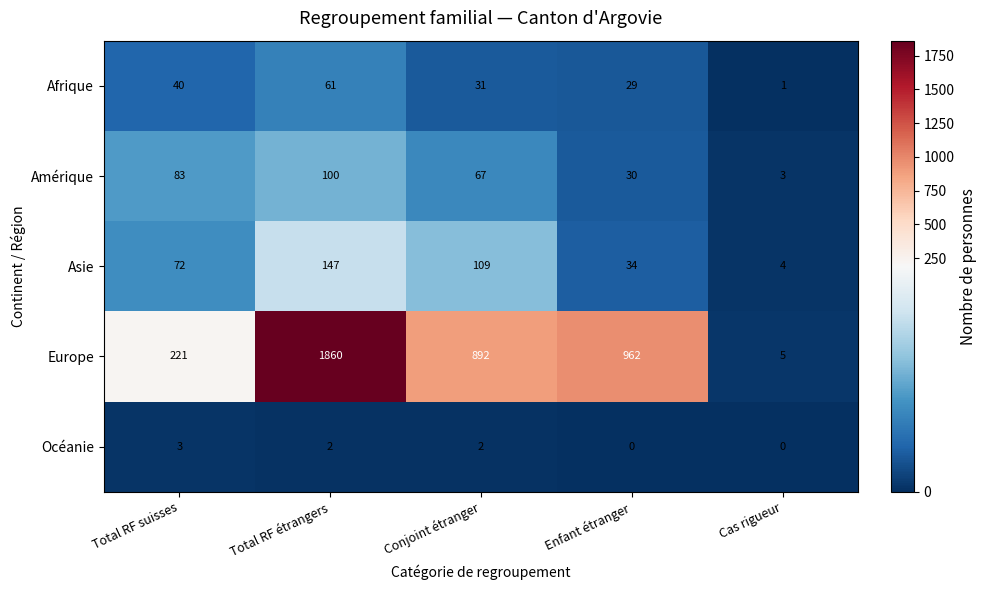

Rank the series at Total RF étrangers from highest to lowest value.

Europe, Asie, Amérique, Afrique, Océanie